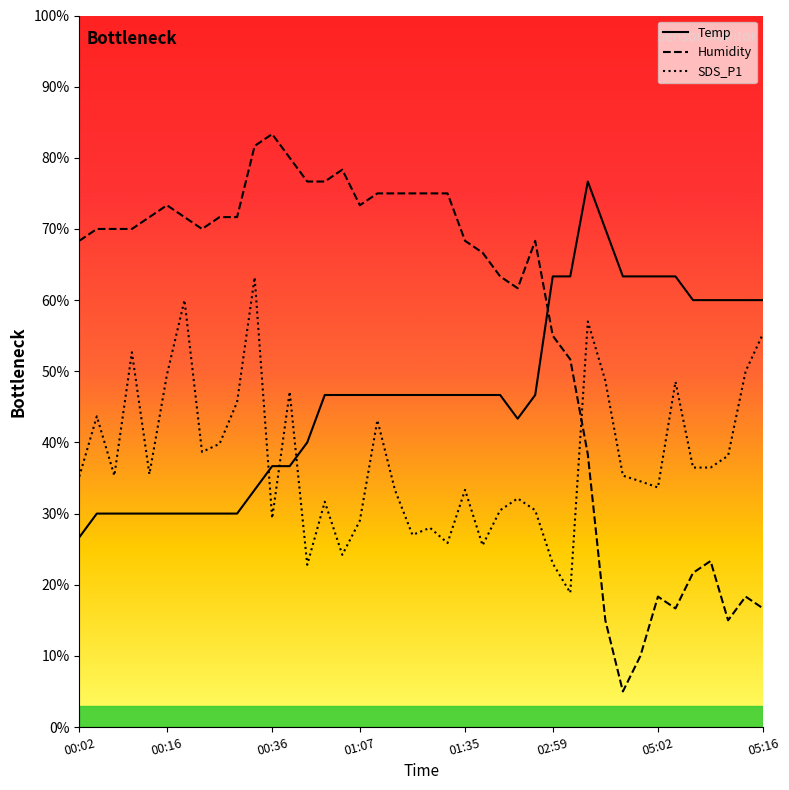

True or false: SDS_P1 and Humidity intersect in this chart.

True